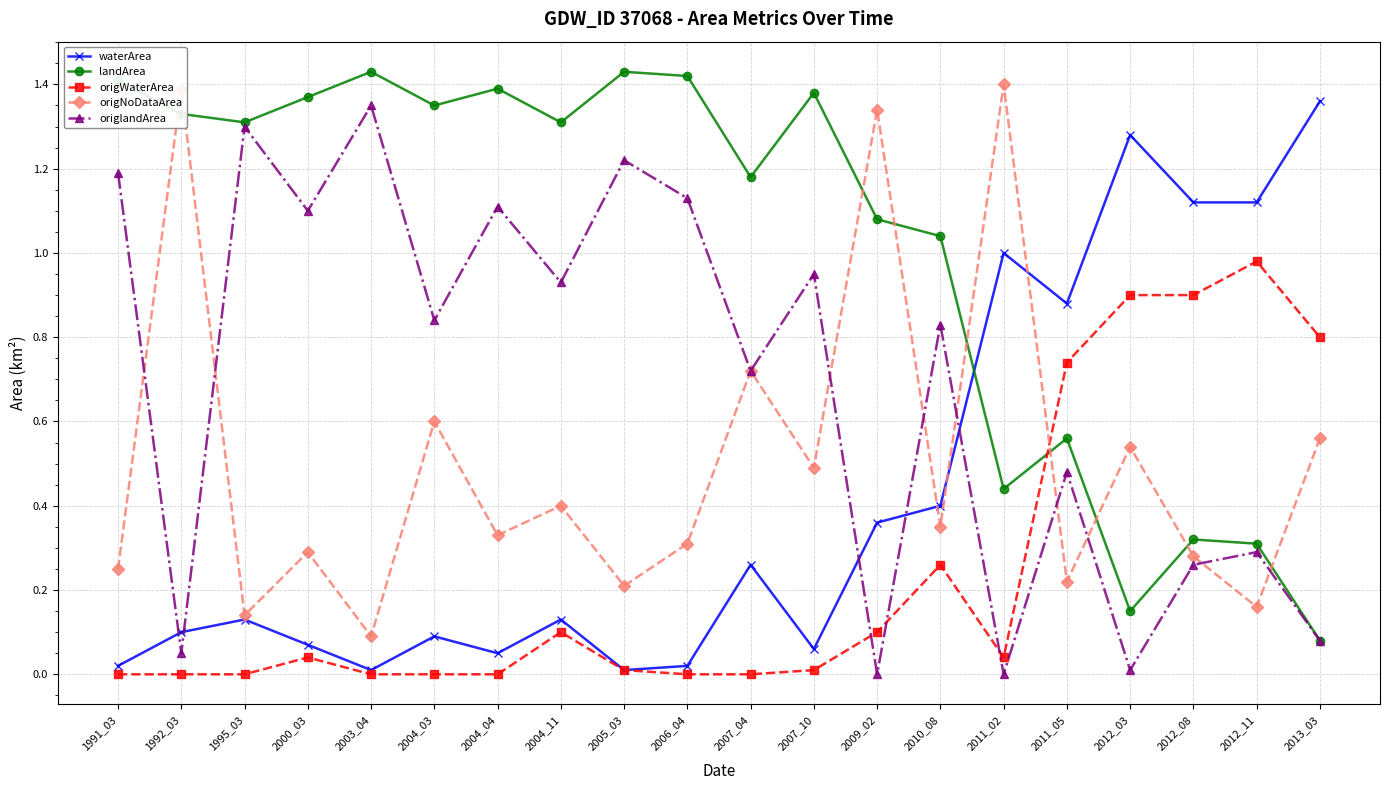

What is the total value across all series at 2011_02?

2.9